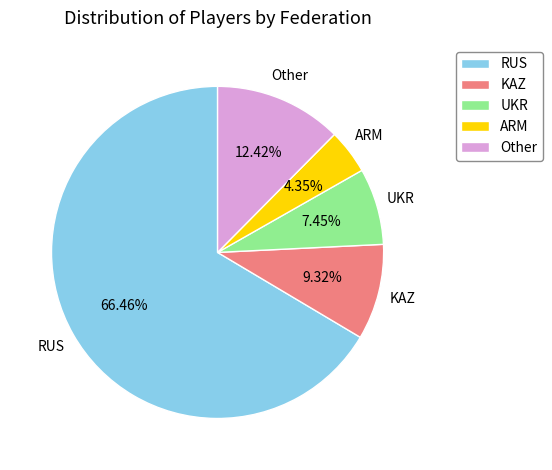

To the nearest percent, what percentage of the pie is RUS?

66%